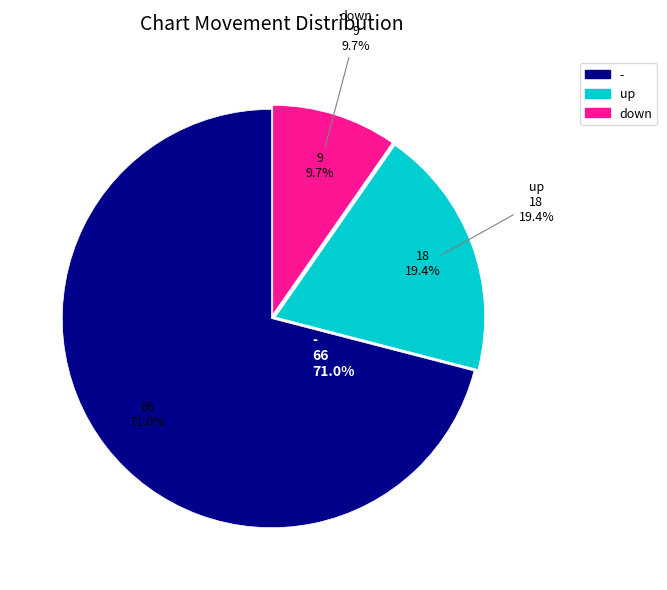

To the nearest percent, what is the difference between the - and down slice percentages?

61%